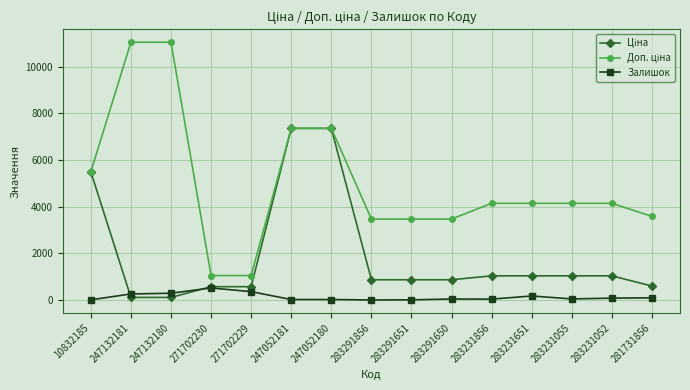

How many categories are shown in the chart?

15